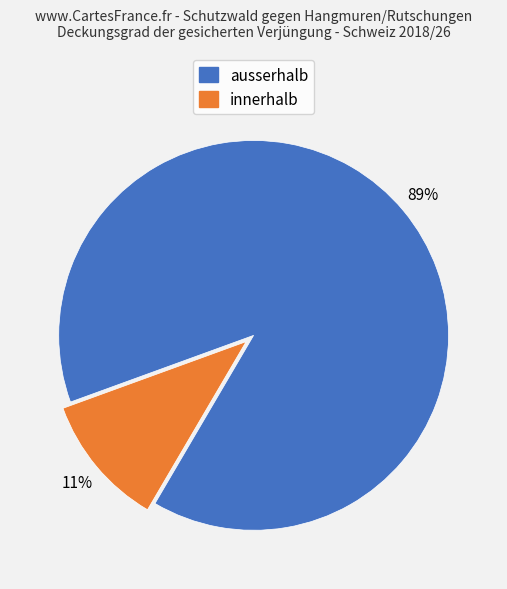

To the nearest percent, what percentage of the pie is innerhalb?

11%